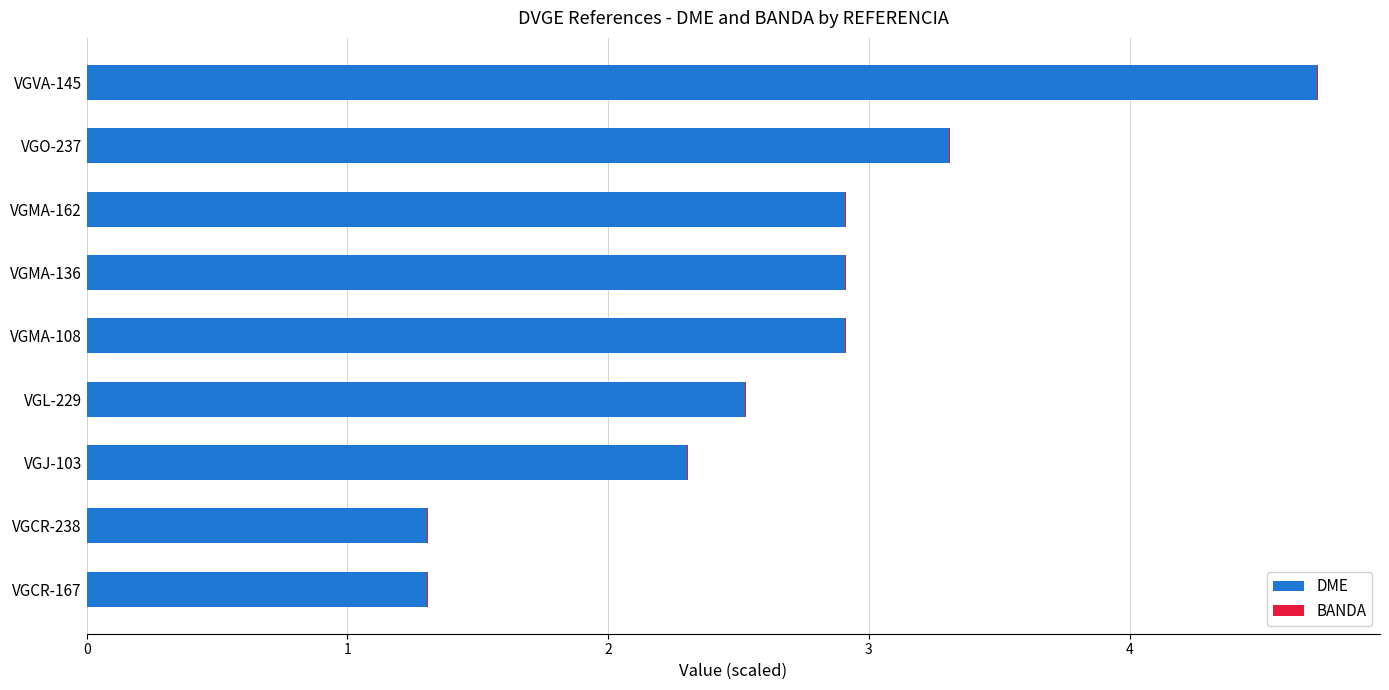

What is the sum of all DME values?

24.2